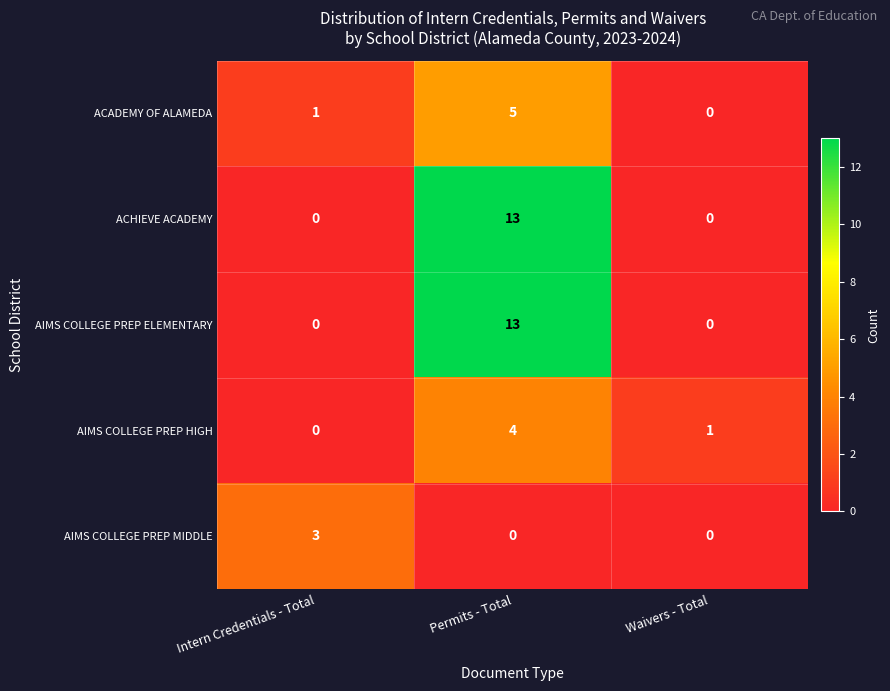

How many series are shown in this chart?

5